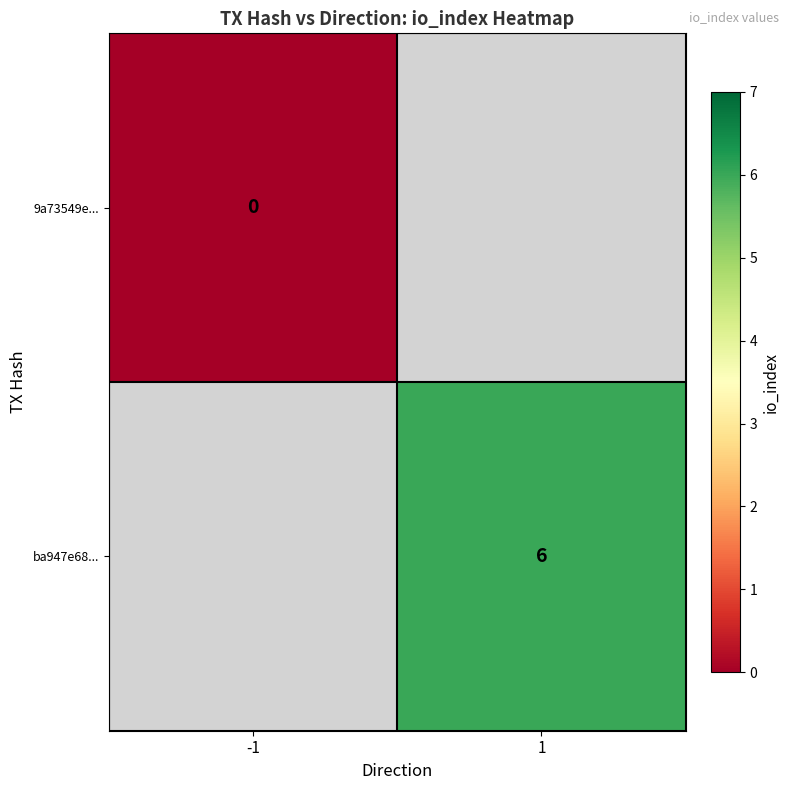

True or false: ba947e68... has a value of 2 at 1.

False